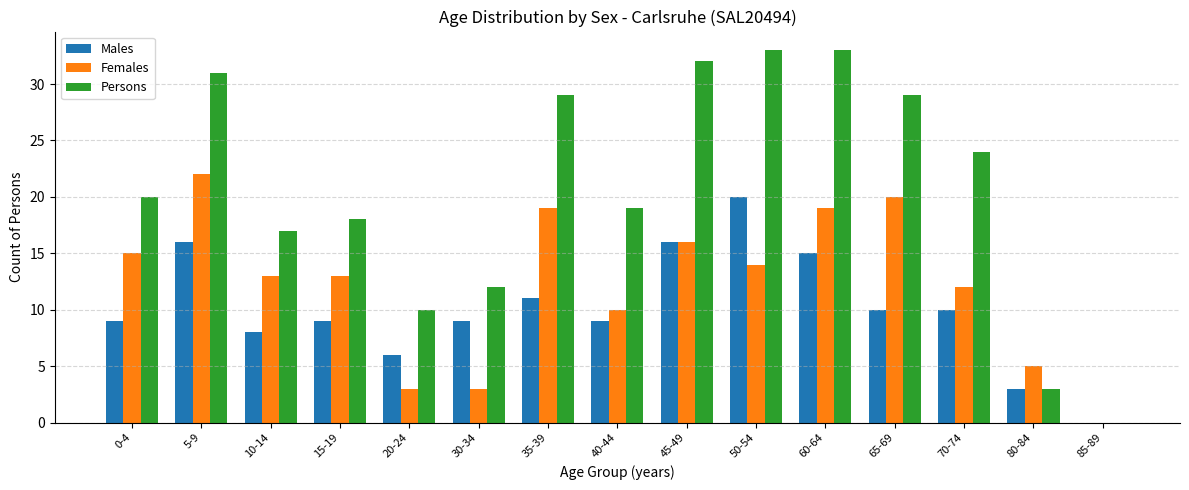

At which category is the sum across all series the highest?

5-9